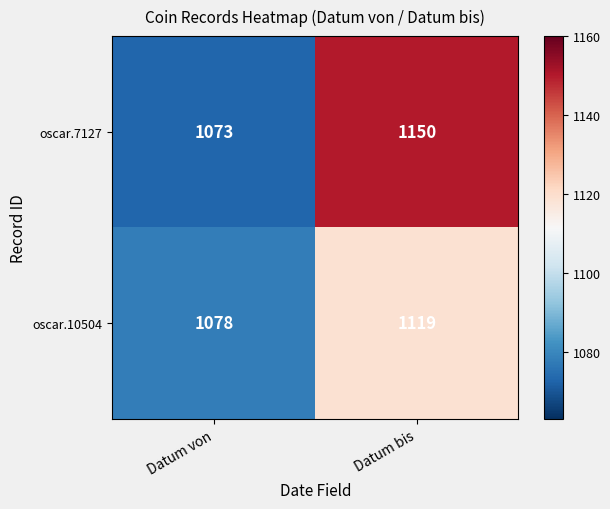

Where is oscar.7127 nearest to the value 1111?

Datum von